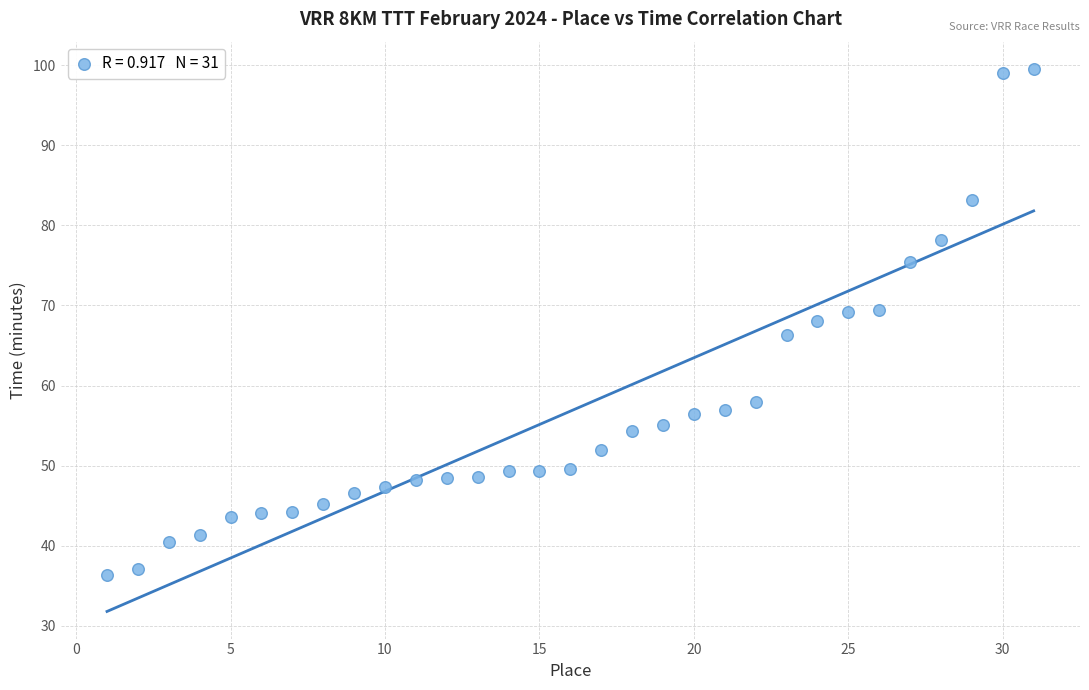

What is the range of X values (max minus min)?

30.0